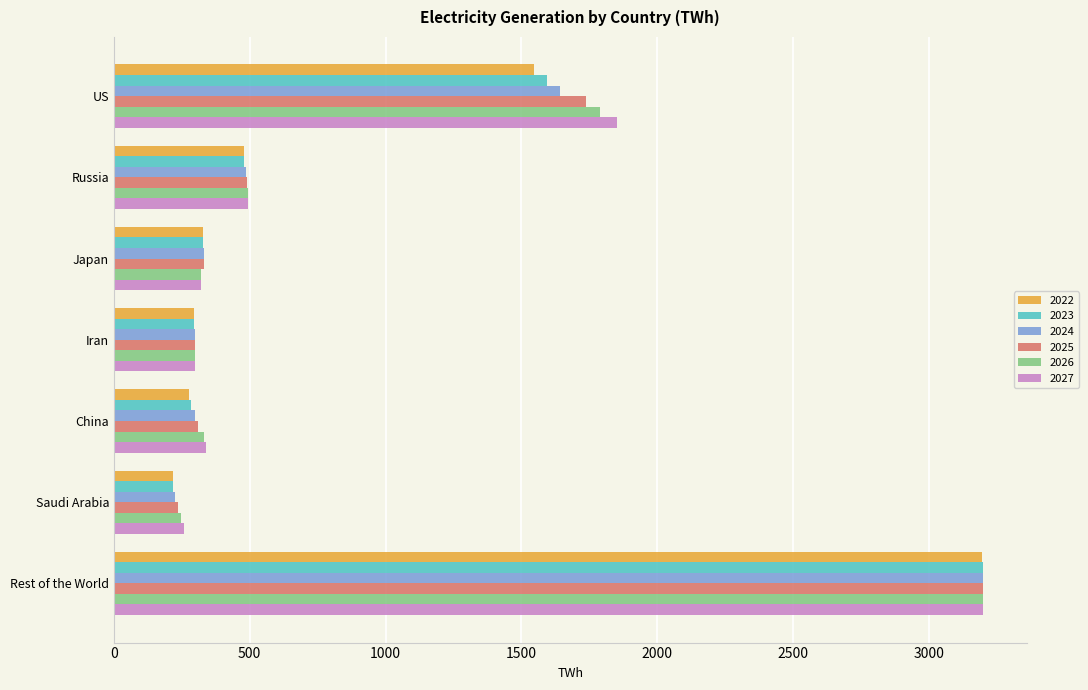

What is the highest value of the 2023 series?

3200.0